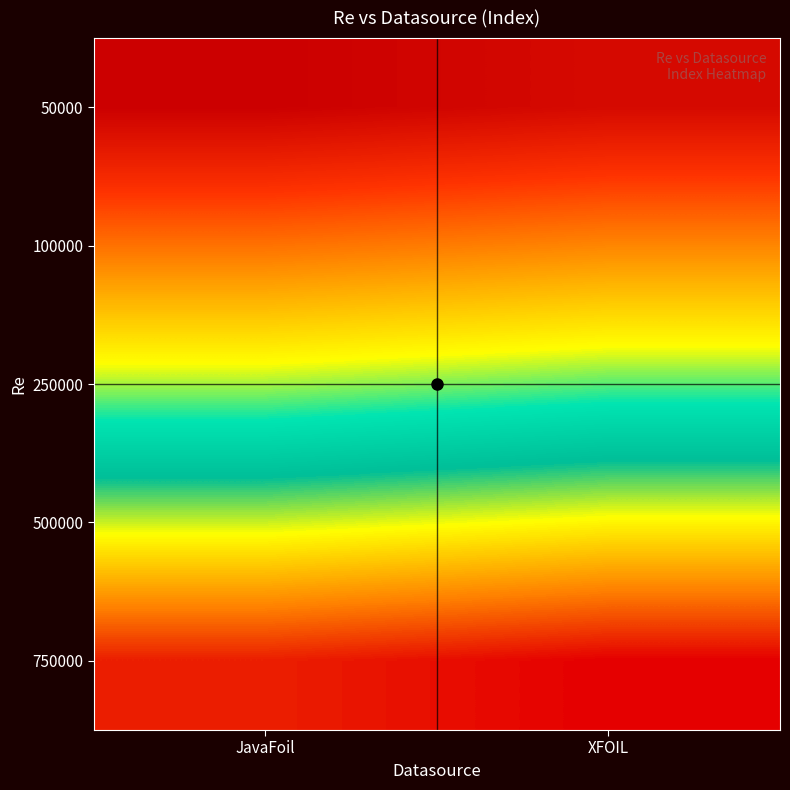

How many distinct data groups are displayed?

5